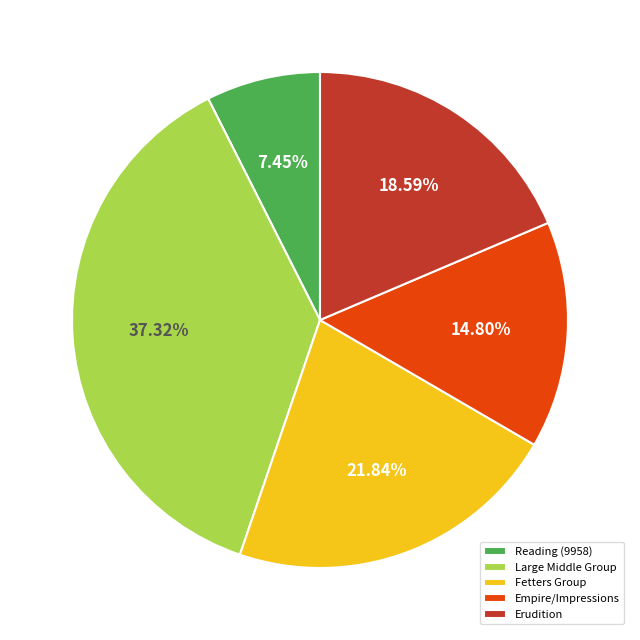

To the nearest percent, what is the difference between the largest and smallest slice percentages?

30%